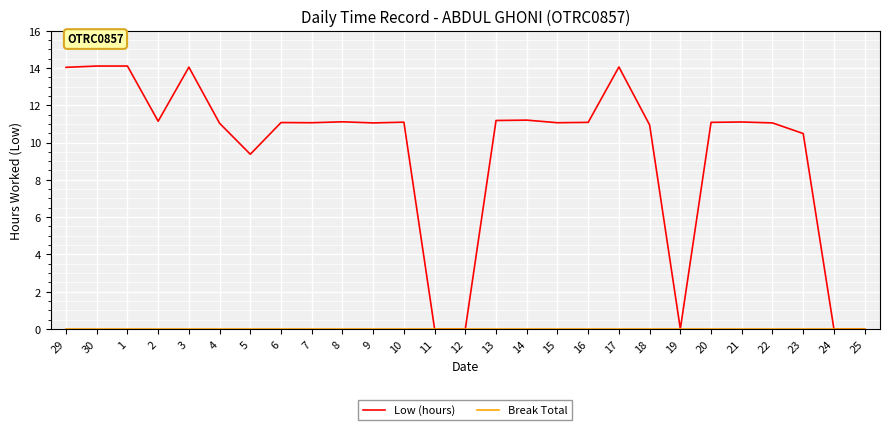

Which series has the largest total across all categories?

Low (hours)